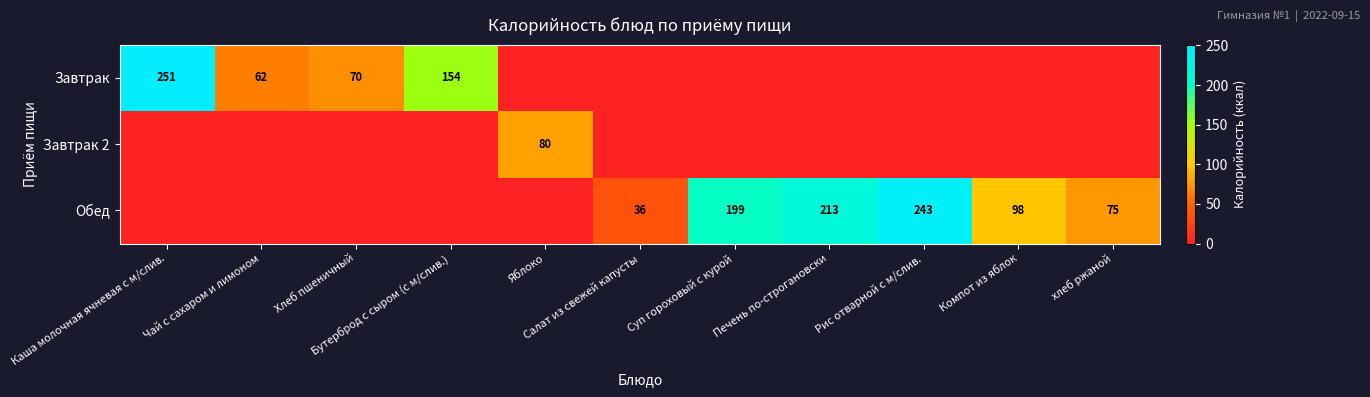

True or false: Завтрак 2 has a value of -41.5 at Суп гороховый с курой.

False